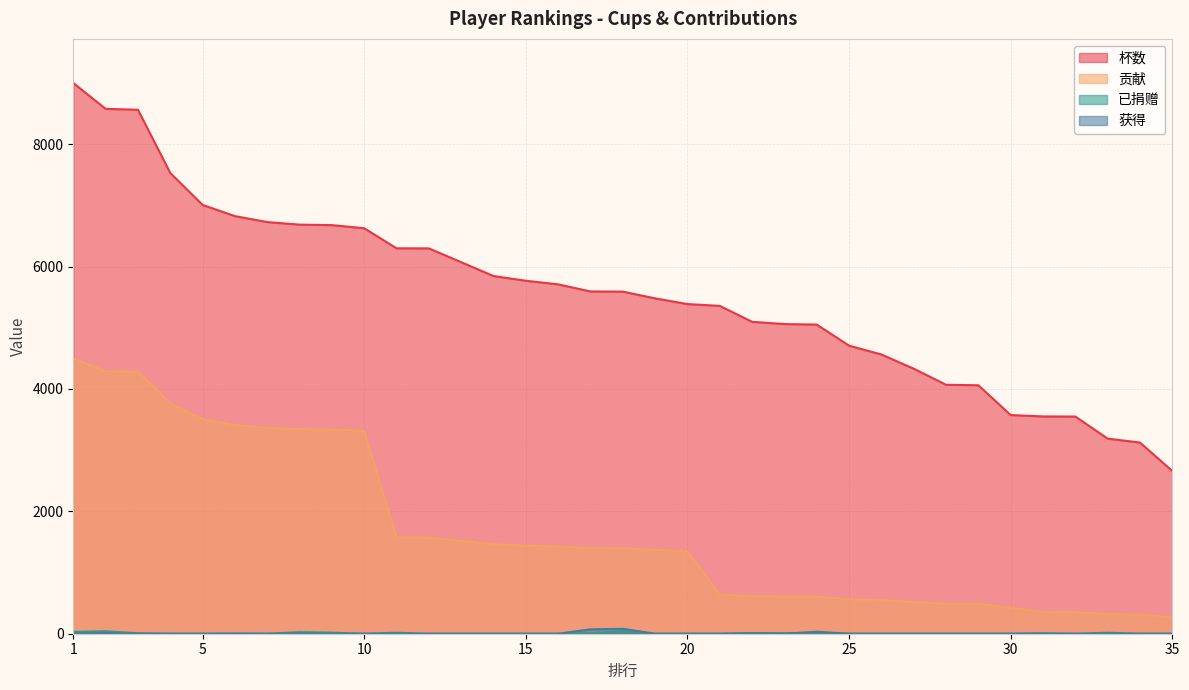

What is the difference between the 已捐赠 values at 3 and 19?

8